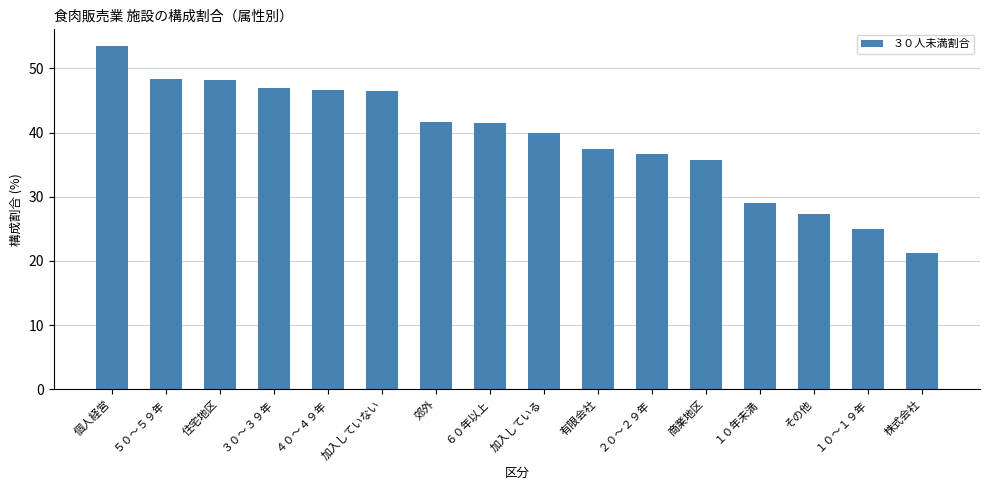

Which category has the lowest value across all series?

株式会社